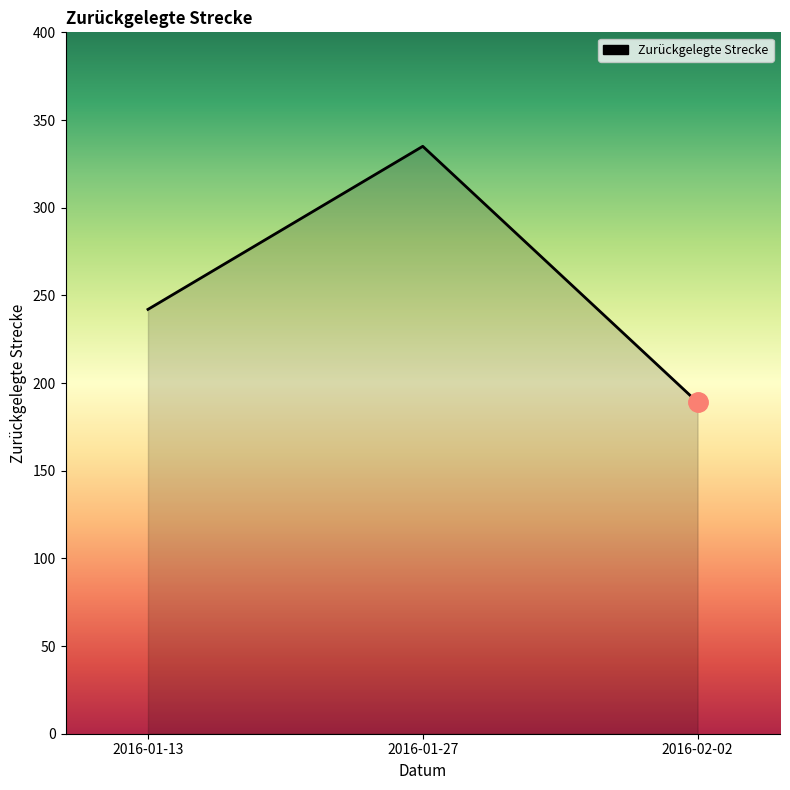

Between 2016-01-13 and 2016-02-02, which is larger?

2016-01-13